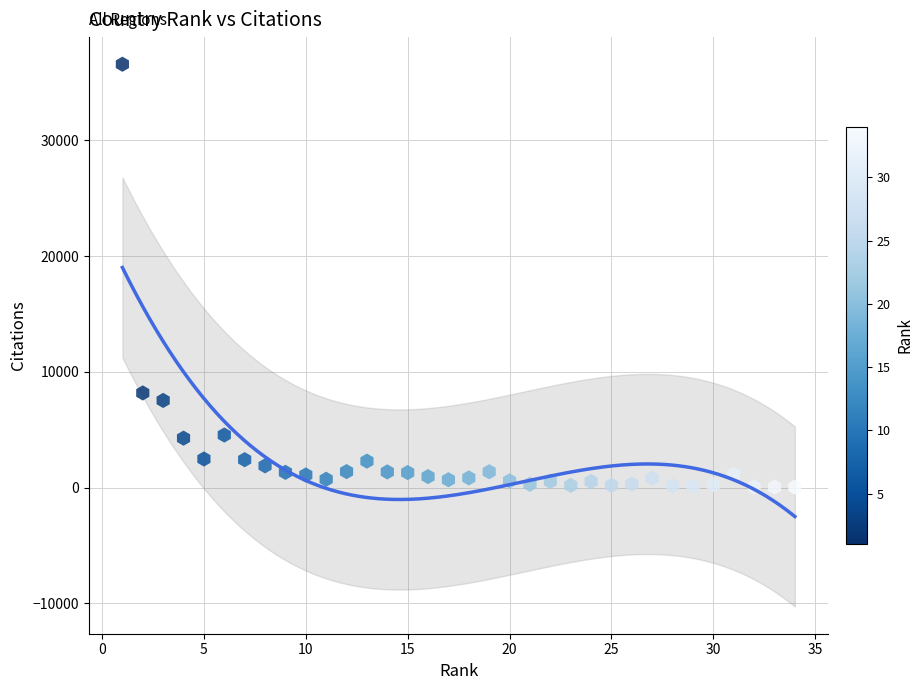

What Y value in the scatter plot is closest to 18316?

8182